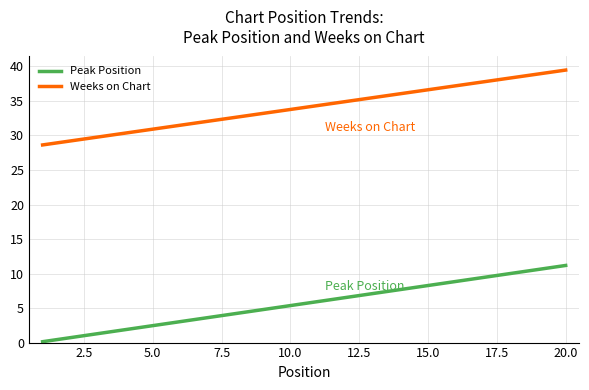

Which series has the largest total across all categories?

Weeks on Chart